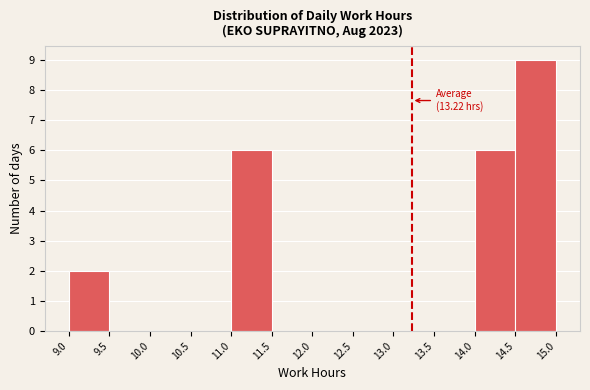

Which range on the x-axis has the tallest bar?

14.5 to 15.0